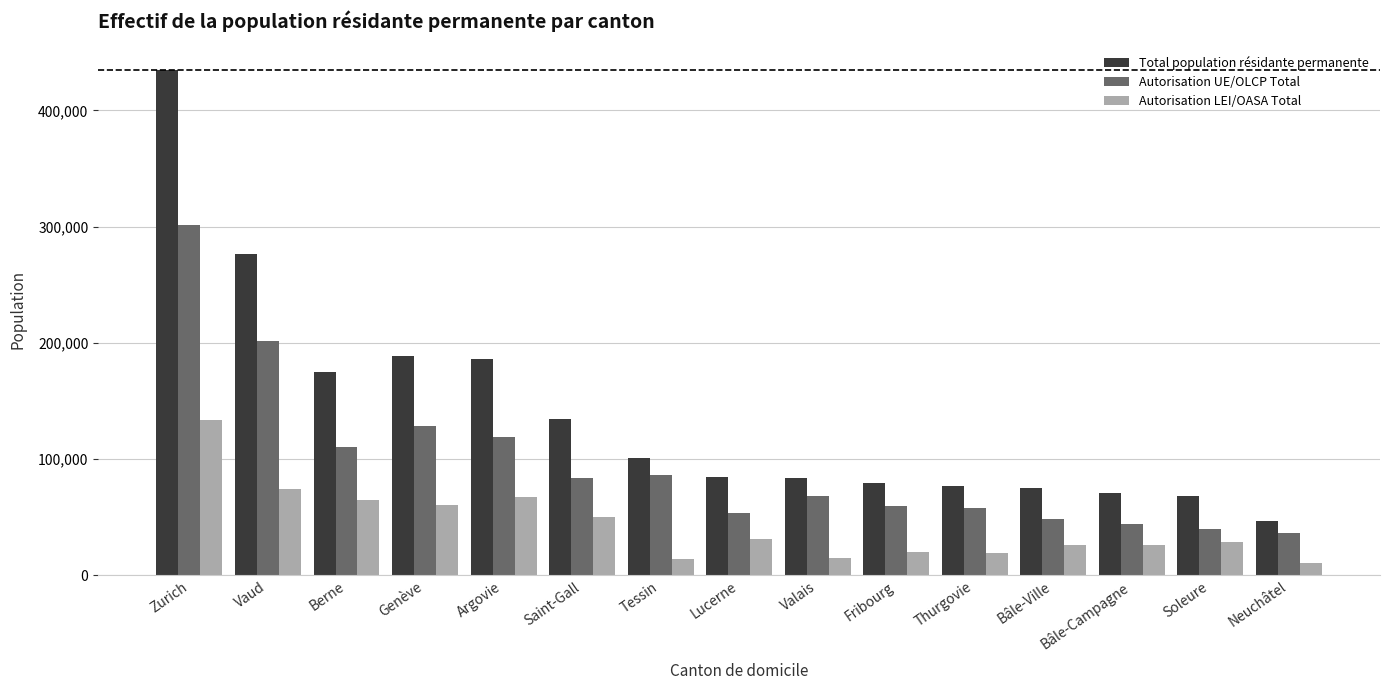

Rank the series at Thurgovie from lowest to highest value.

Autorisation LEI/OASA Total, Autorisation UE/OLCP Total, Total population résidante permanente